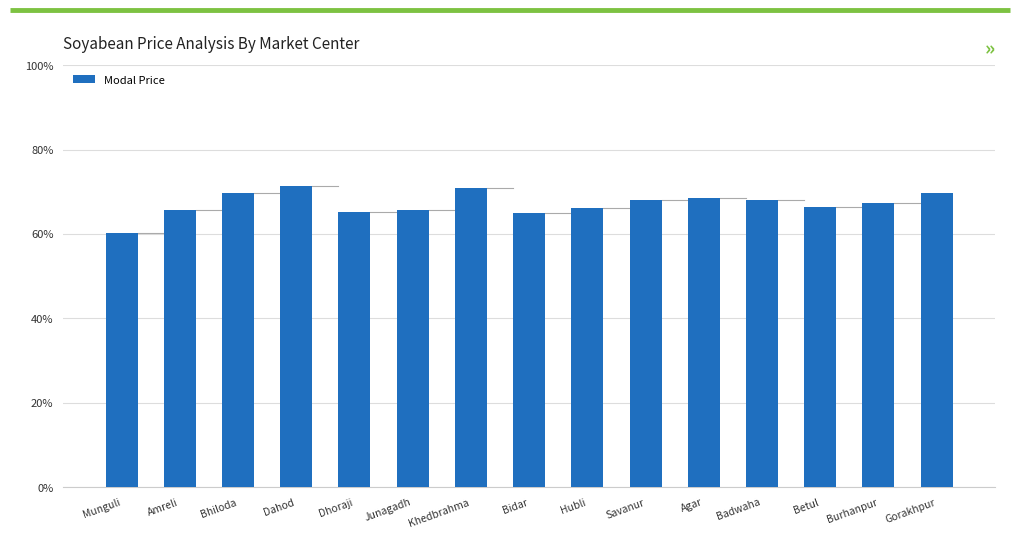

Reading right to left, extract all data points from this chart.

Gorakhpur=2790	Burhanpur=2698	Betul=2655	Badwaha=2725	Agar=2740	Savanur=2718	Hubli=2649	Bidar=2600	Khedbrahma=2832	Junagadh=2625	Dhoraji=2605	Dahod=2850	Bhiloda=2788	Amreli=2625	Munguli=2410